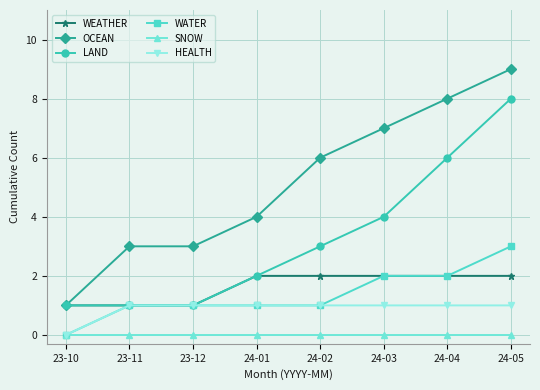

True or false: OCEAN has a value of 1 at 23-10.

True